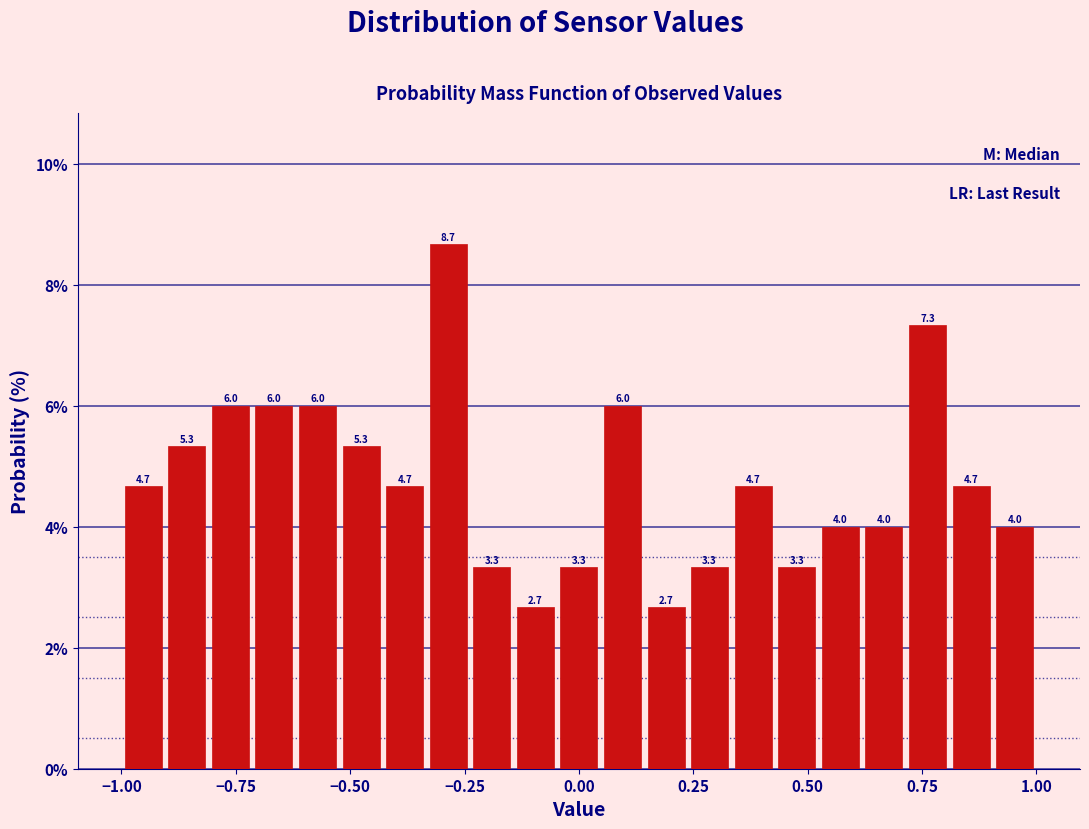

Read against the x-axis, roughly where is the centre of the tallest bar?

-0.30